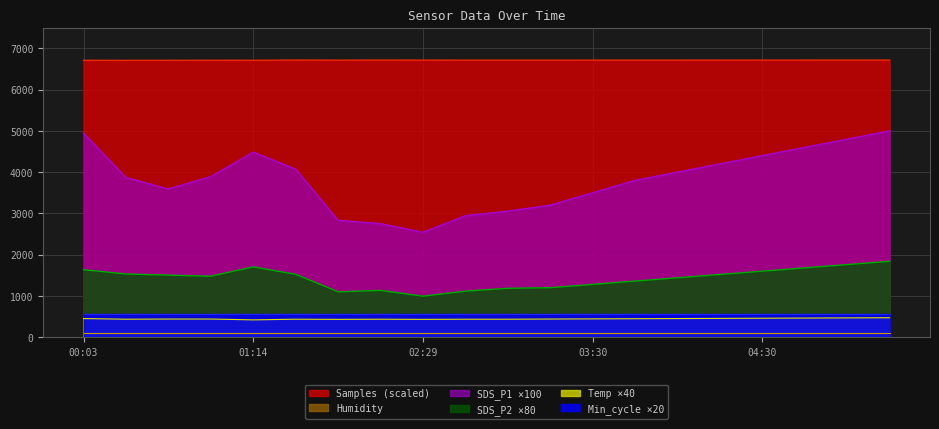

Between 01:02 and 05:00, which is larger?

05:00